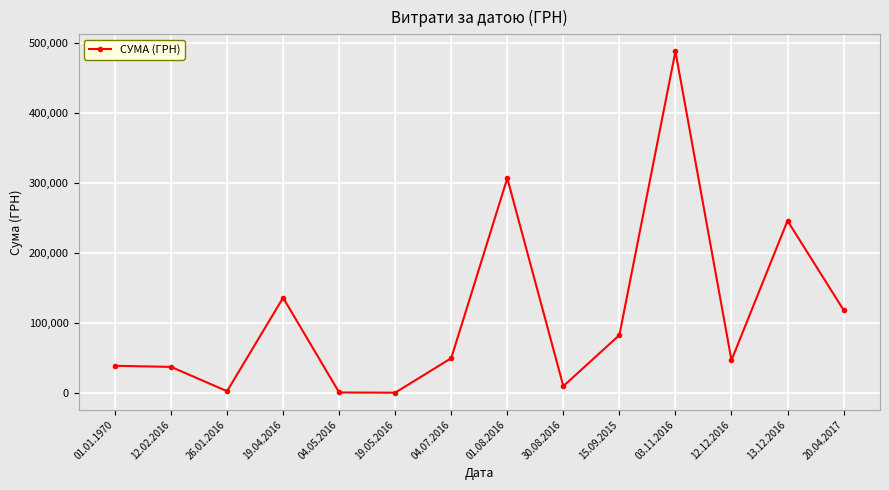

Which label corresponds to the largest value in the chart?

03.11.2016